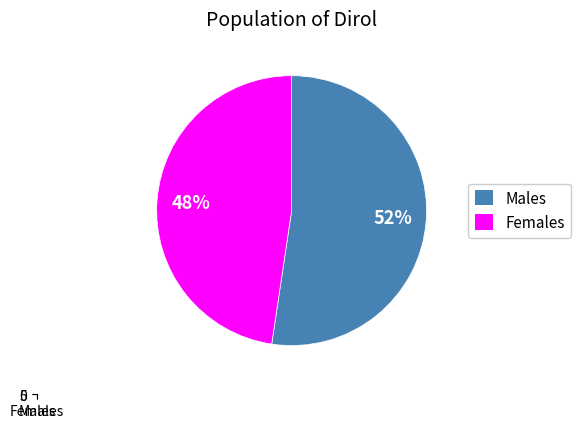

True or false: pct85 accounts for 18% of the total.

False